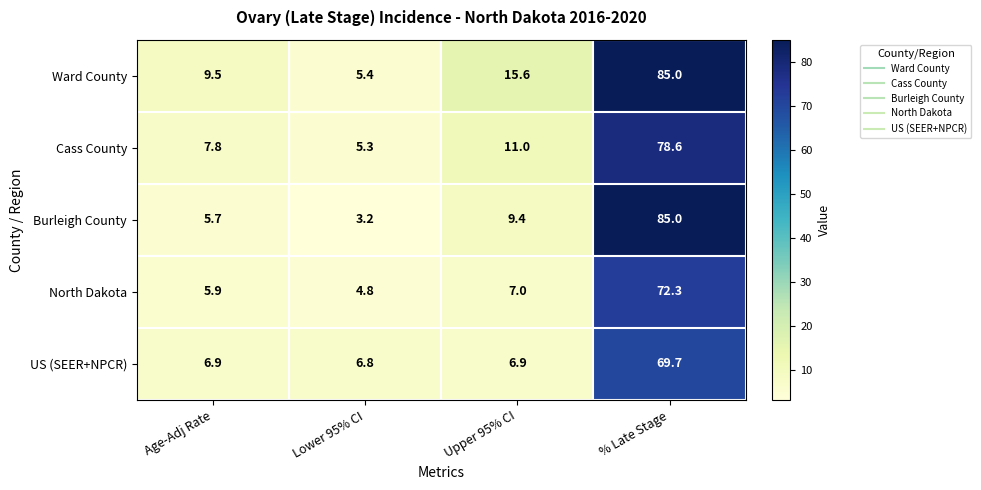

At which label is North Dakota closest to 38?

Upper 95% CI